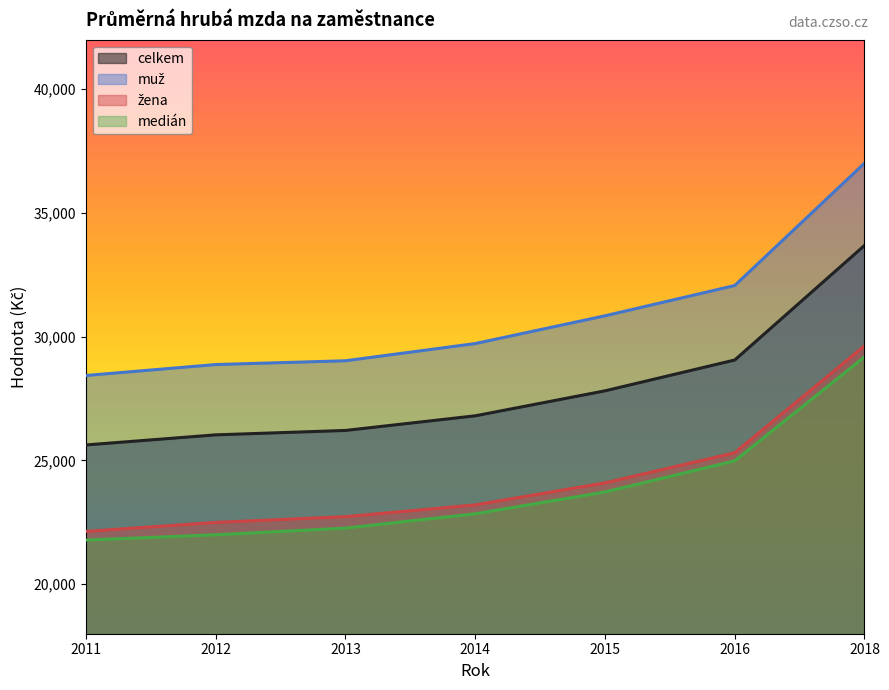

True or false: žena has more than 0 points higher than both neighbors.

False